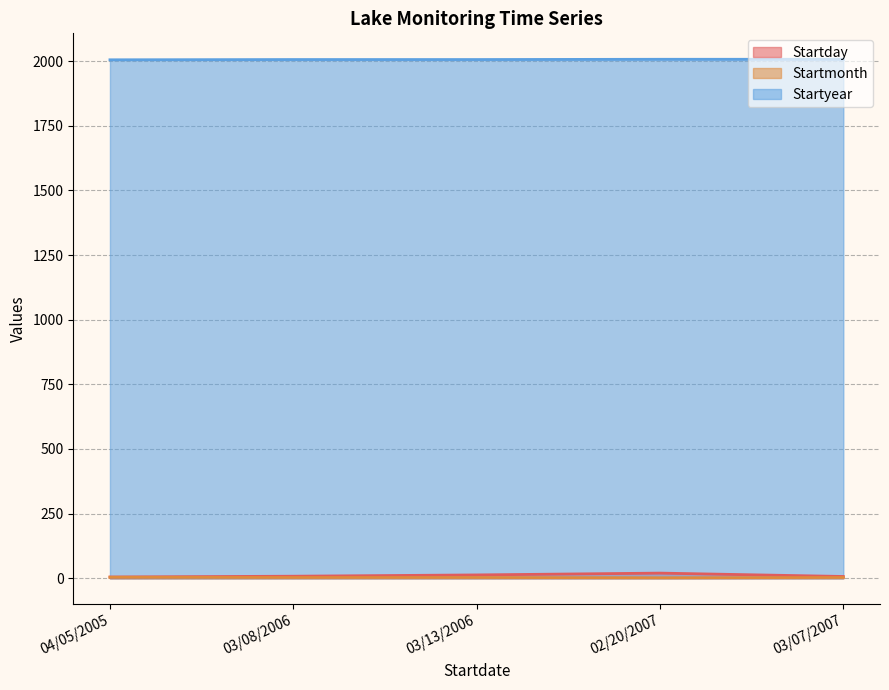

What are all the series names shown in the legend?

Startday, Startmonth, Startyear